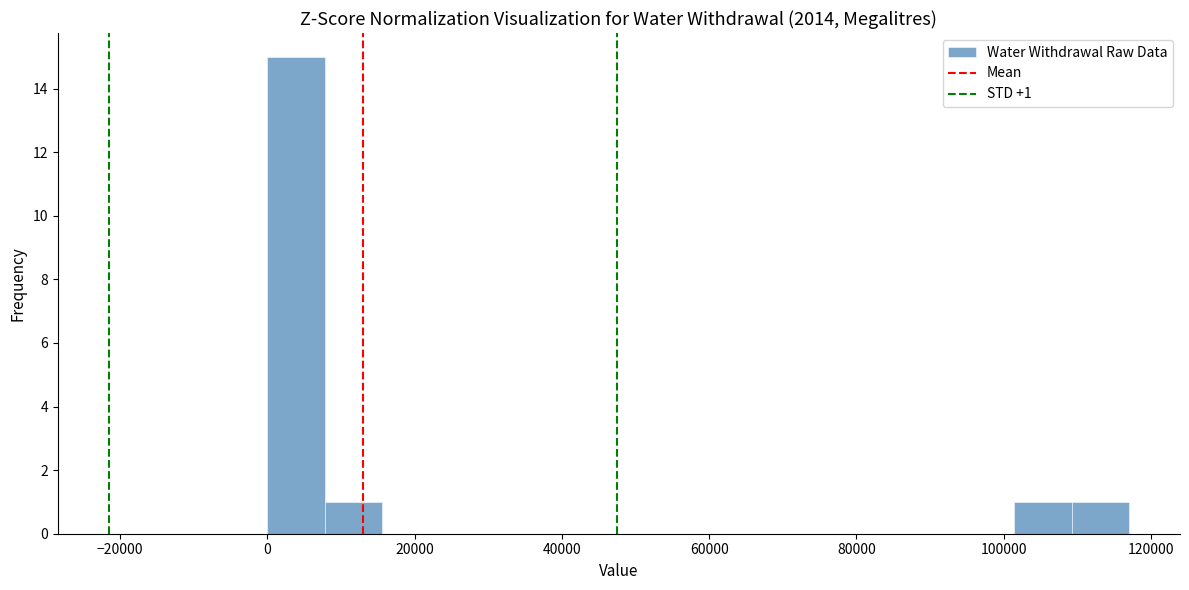

Read against the x-axis, roughly where is the centre of the tallest bar?

4000